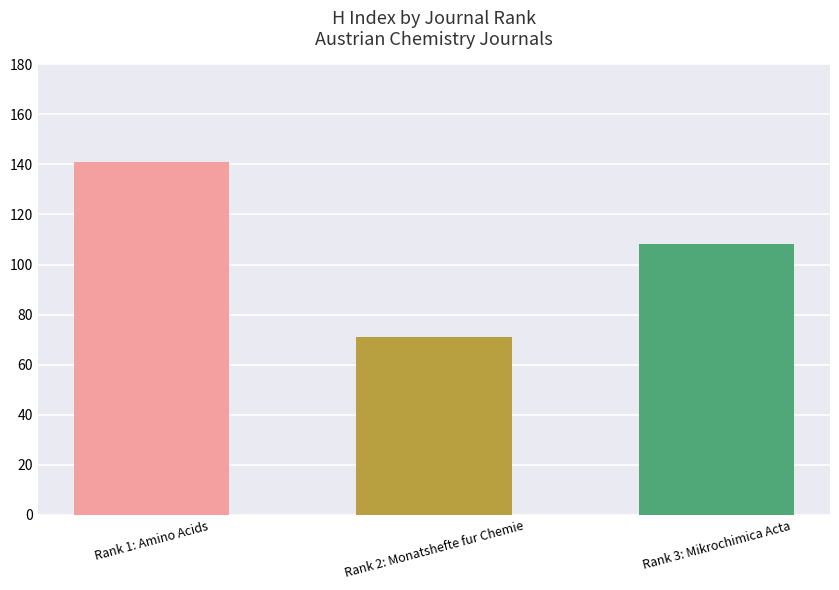

Reading right to left, transcribe all the data shown in this chart.

108	71	141